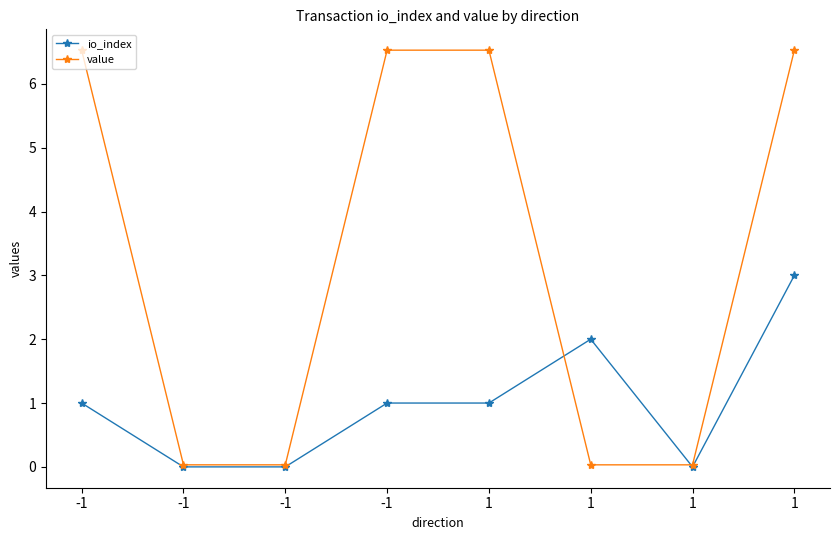

What is the difference between the maximum and minimum values in the io_index series?

3.0